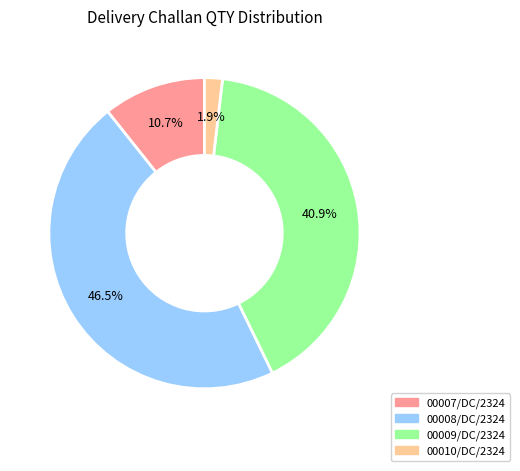

How many segments does this pie chart have?

4